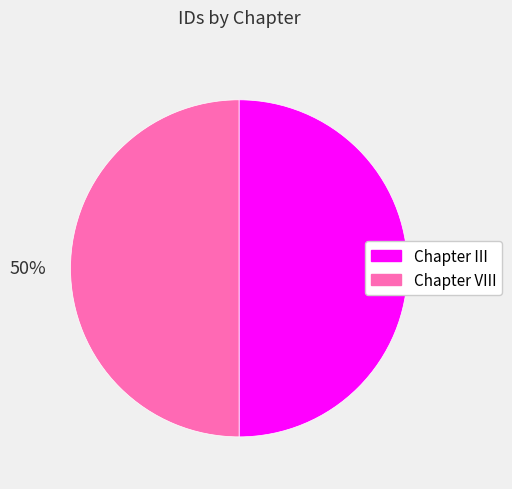

Do Chapter VIII and Chapter III together represent more than half of the pie?

Yes